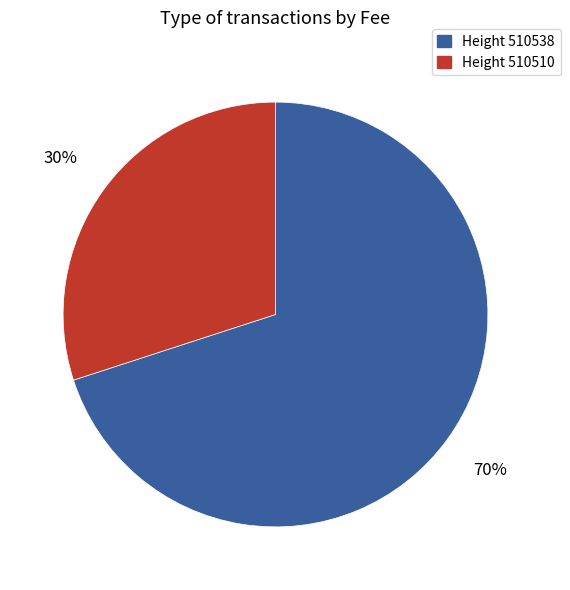

To the nearest percent, what portion does Height 510538 represent?

70%